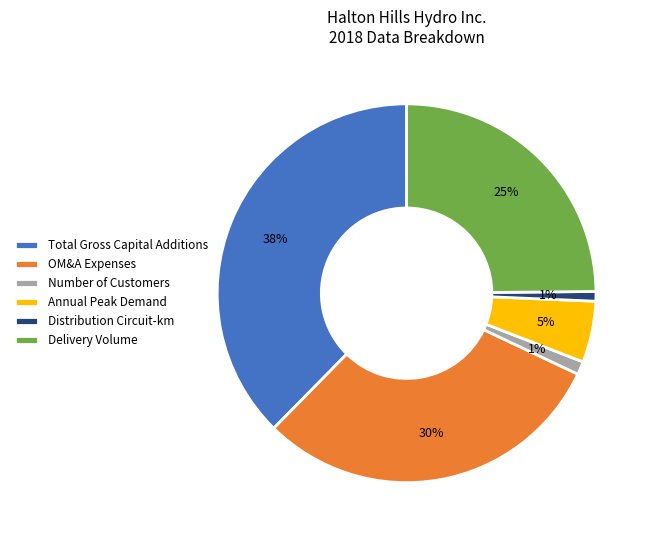

Is it true that Delivery Volume is 90% of the pie?

False